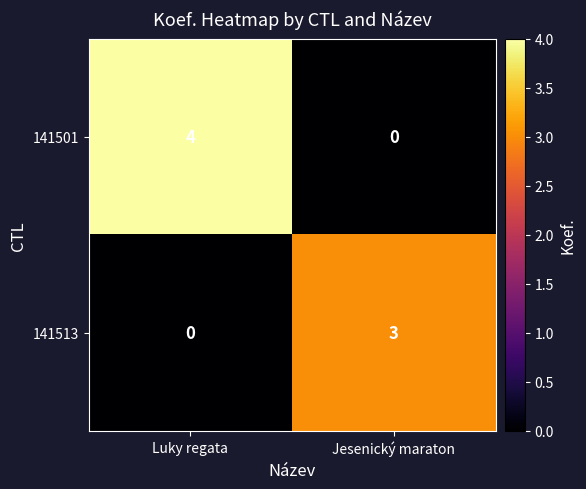

At how many categories does at least one series exceed 1?

2